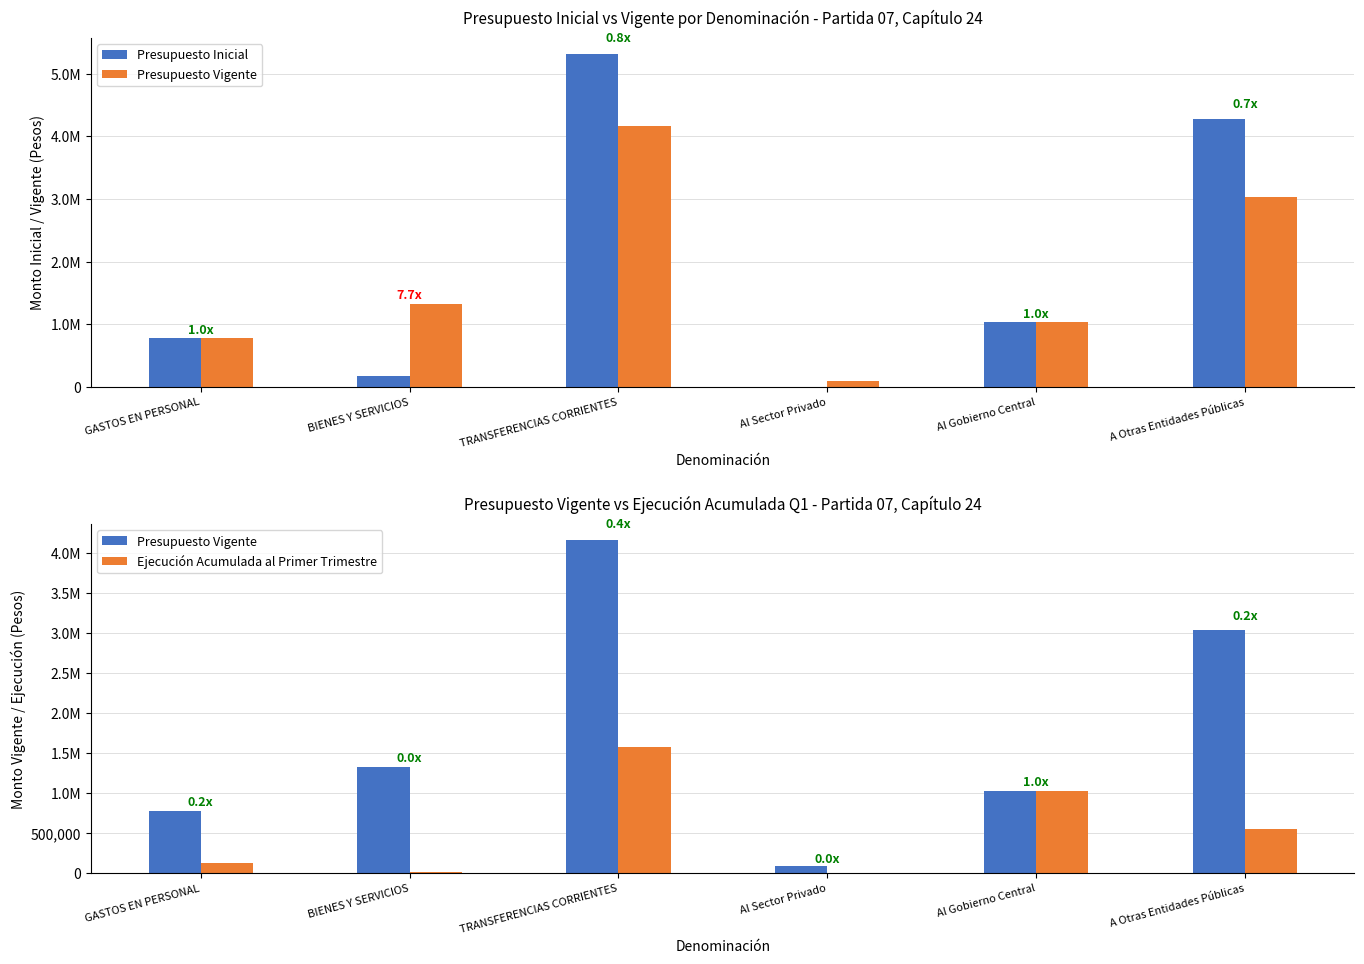

What position from the right is GASTOS EN PERSONAL?

6